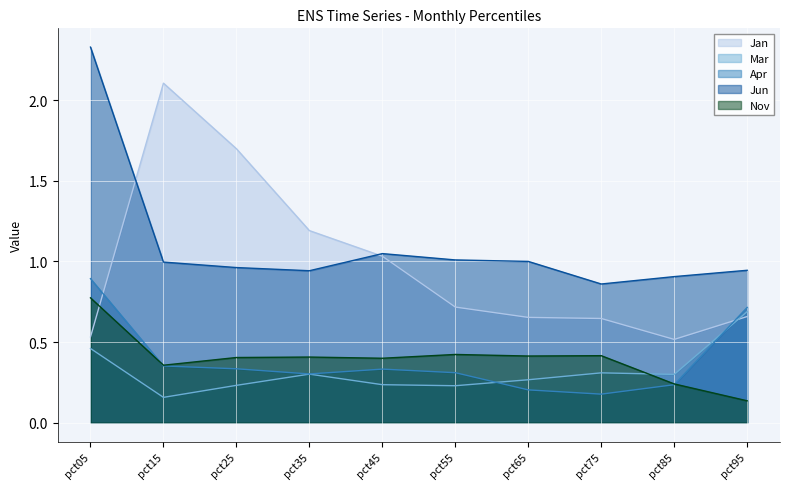

What is the difference between the maximum and minimum values in the Mar series?

0.5